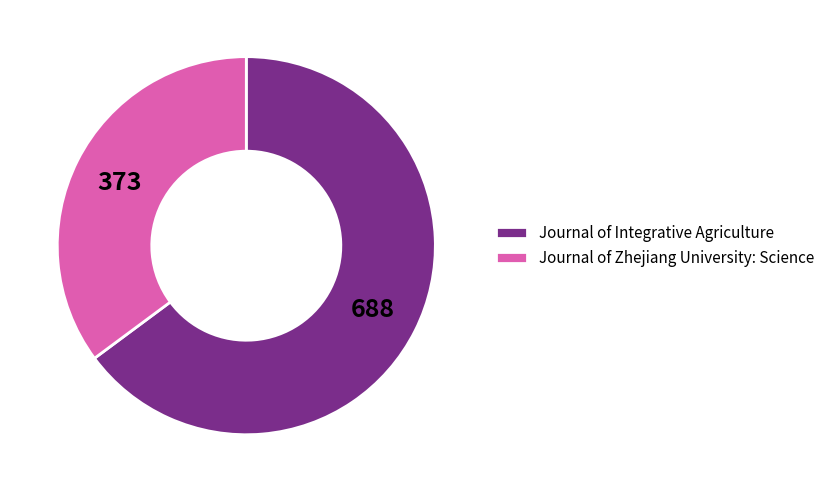

Which has a higher value, Journal of Integrative Agriculture or Journal of Zhejiang University: Science?

Journal of Integrative Agriculture